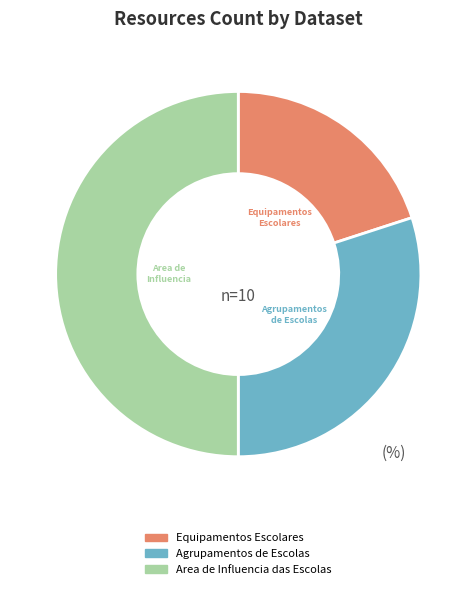

How many slices are in this pie chart?

3